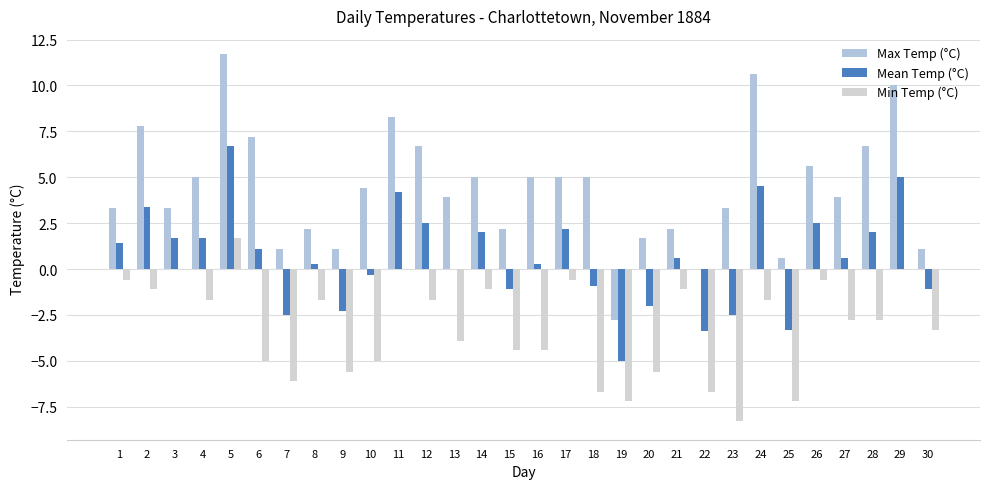

Is it true that Min Temp (°C) equals 0.0 at 29?

True